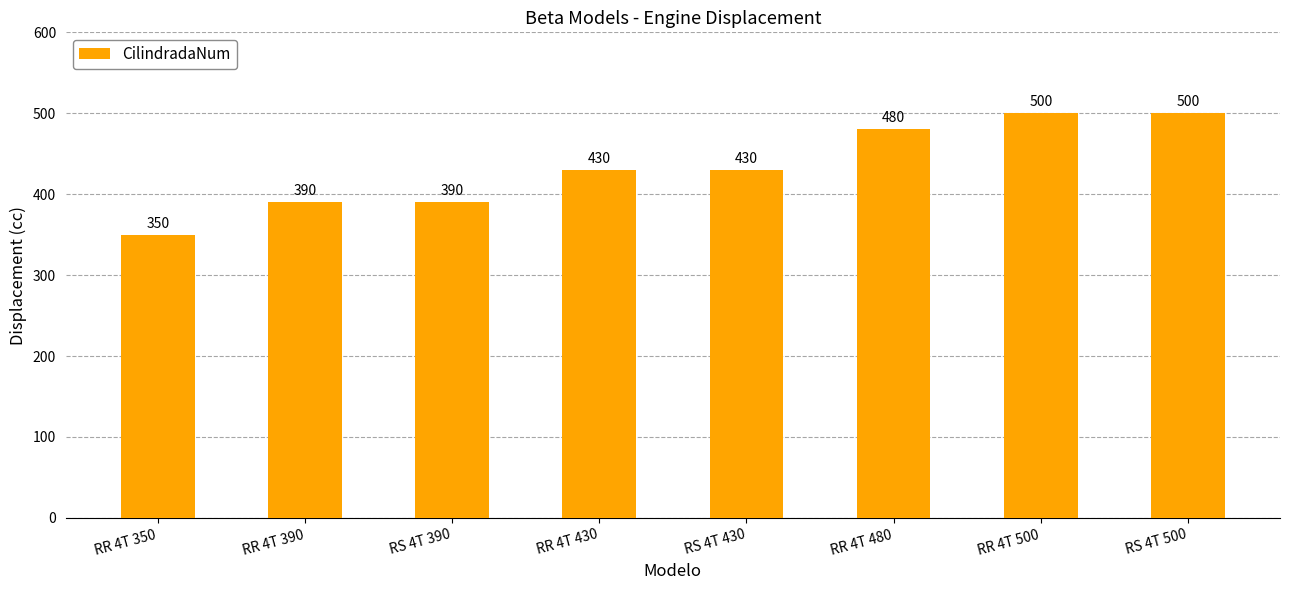

Reading left to right, what are all the values shown in this chart?

RR 4T 350=350	RR 4T 390=390	RS 4T 390=390	RR 4T 430=430	RS 4T 430=430	RR 4T 480=480	RR 4T 500=500	RS 4T 500=500